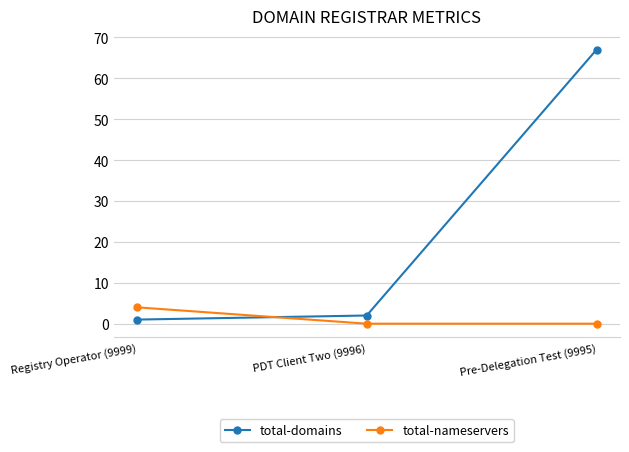

What is the total value across all series at Registry Operator (9999)?

5